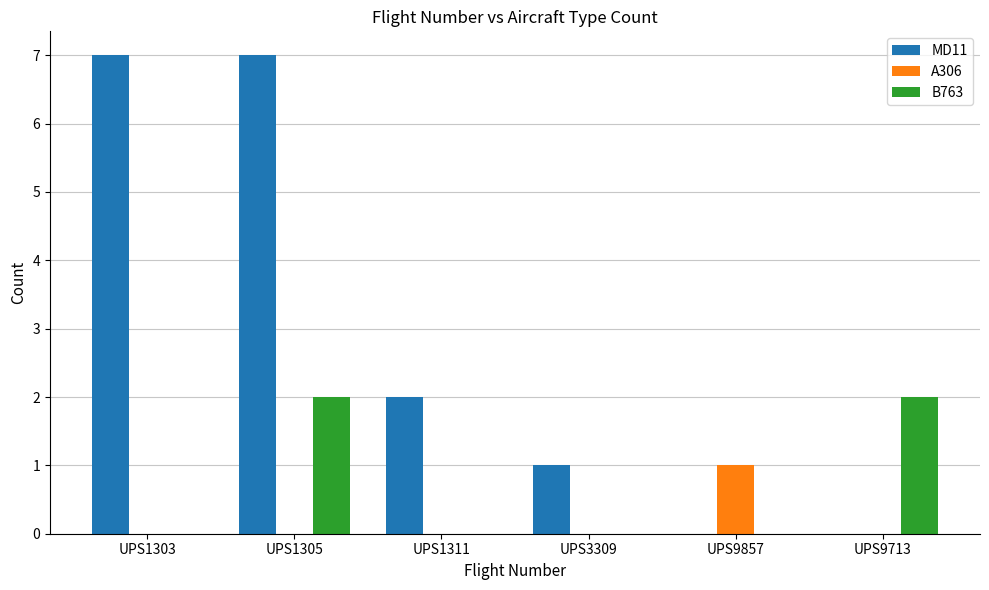

Reading left to right, extract all data points from this chart.

MD11: UPS1303=7	UPS1305=7	UPS1311=2	UPS3309=1	UPS9857=0	UPS9713=0
A306: UPS1303=0	UPS1305=0	UPS1311=0	UPS3309=0	UPS9857=1	UPS9713=0
B763: UPS1303=0	UPS1305=2	UPS1311=0	UPS3309=0	UPS9857=0	UPS9713=2